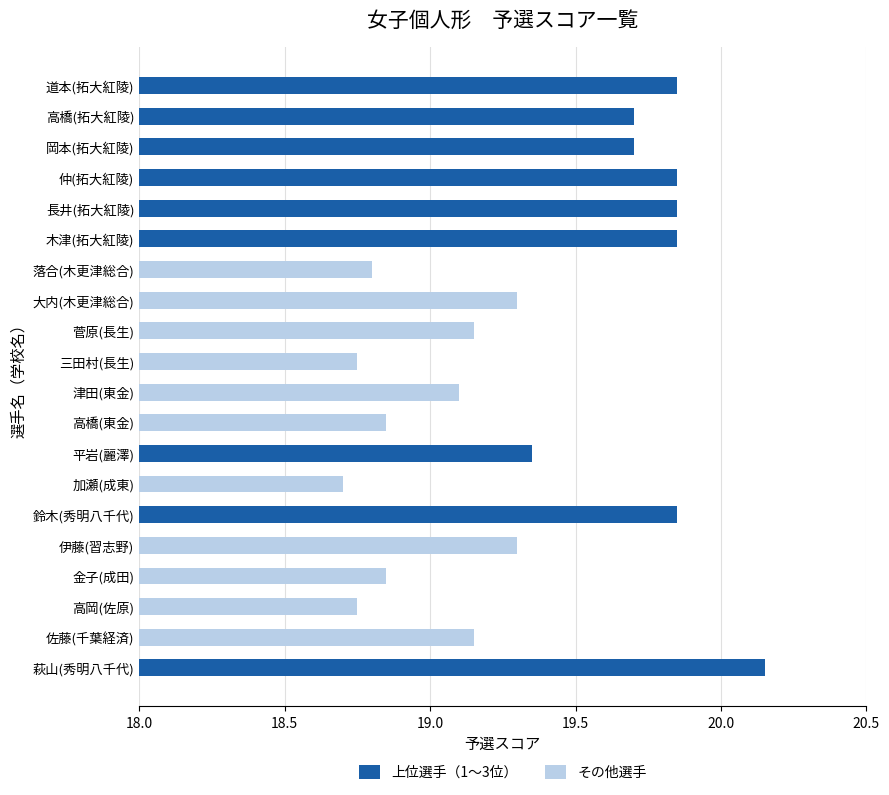

What is the label of the 18th bar from the bottom?

岡本(拓大紅陵)